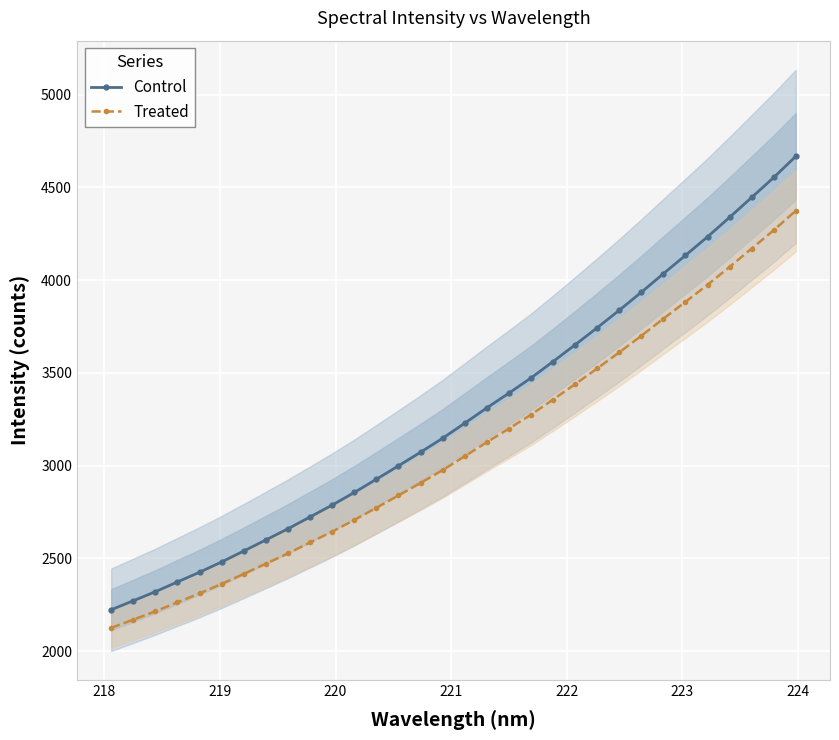

How many distinct data groups are displayed?

2